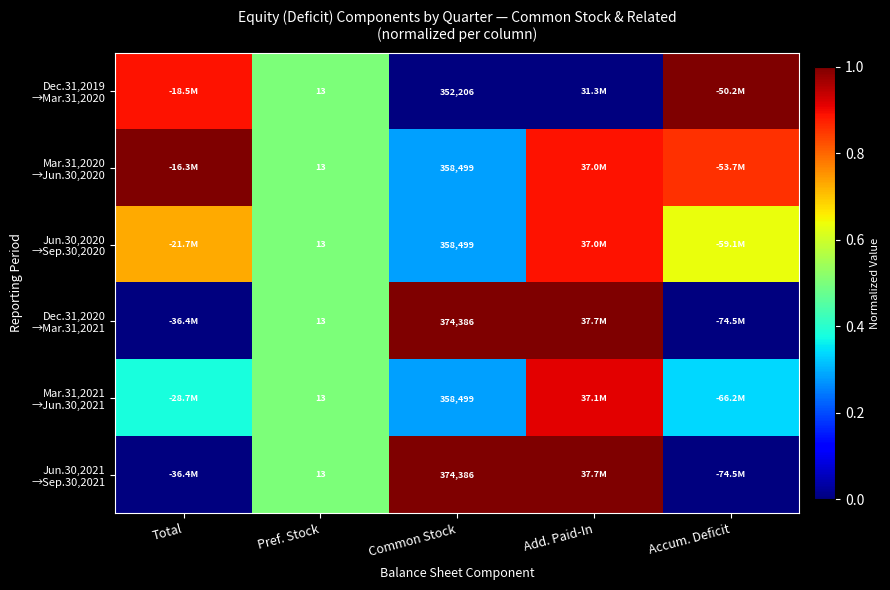

Rank the categories by Mar.31,2021 →Jun.30,2021 value from highest to lowest.

Add. Paid-In, Pref. Stock, Total, Accum. Deficit, Common Stock